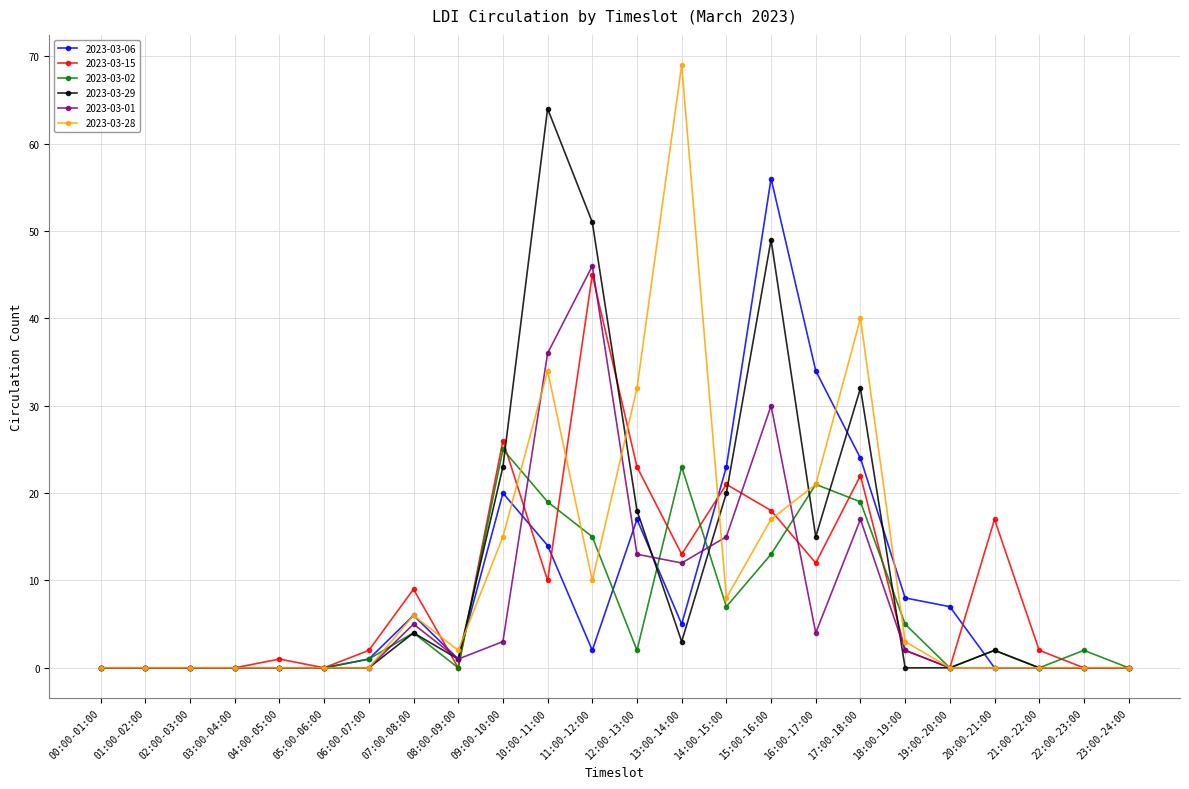

Is it true that 2023-03-06 equals 33 at 01:00-02:00?

False